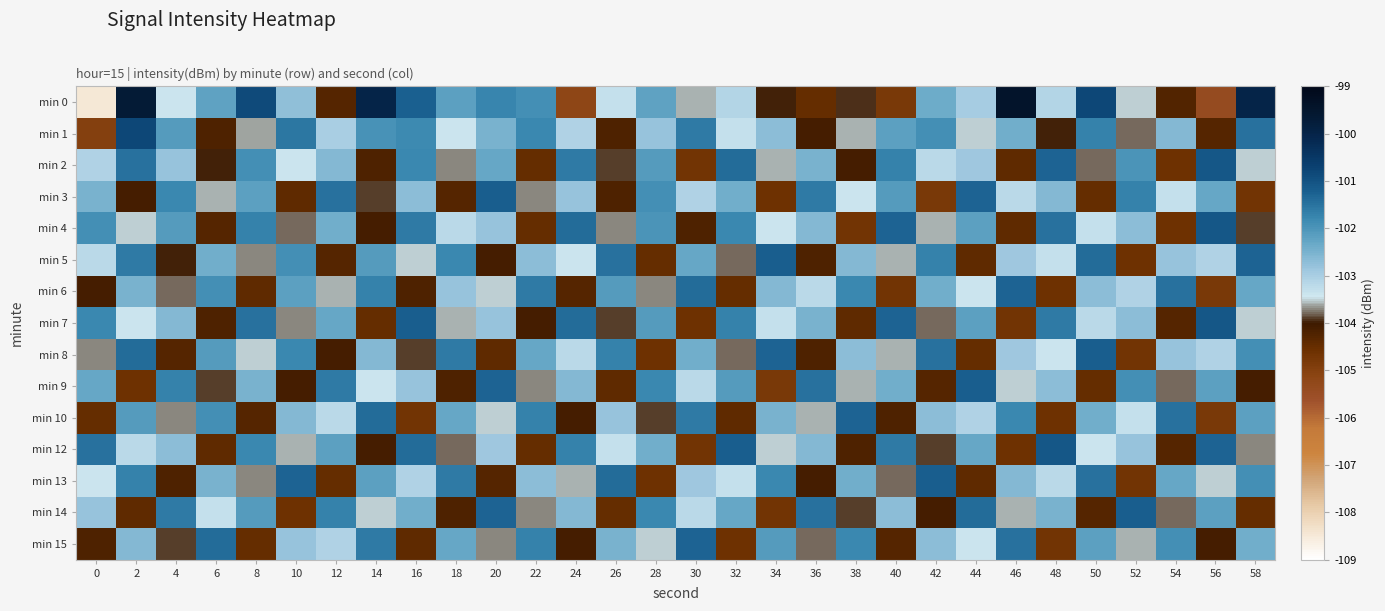

At how many categories does at least one series exceed -107?

30